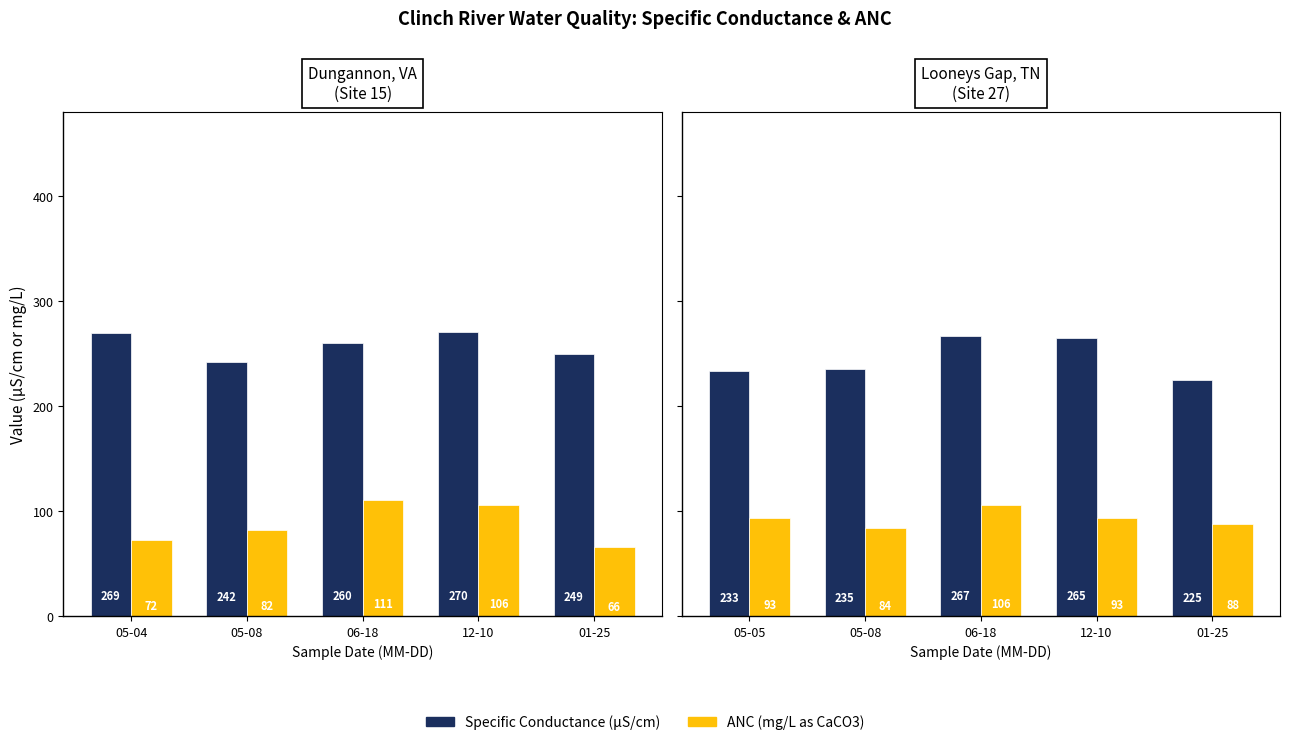

What is the total value across all series at 05-08?

319